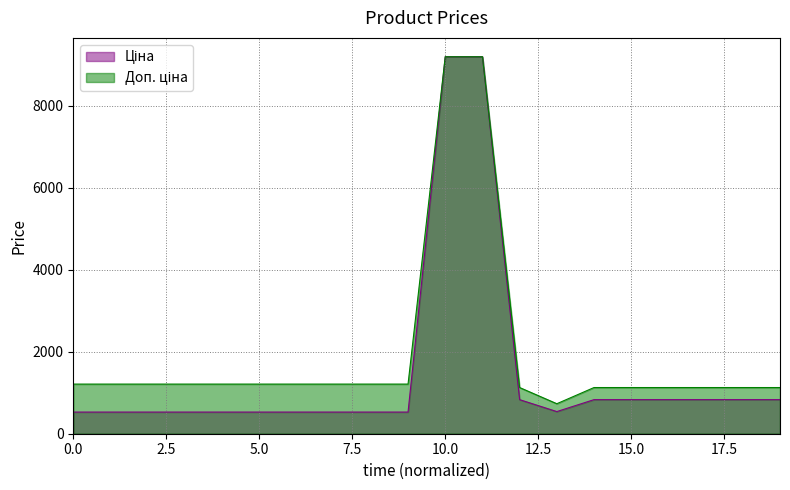

How many values in the Ціна series exceed 540?

10